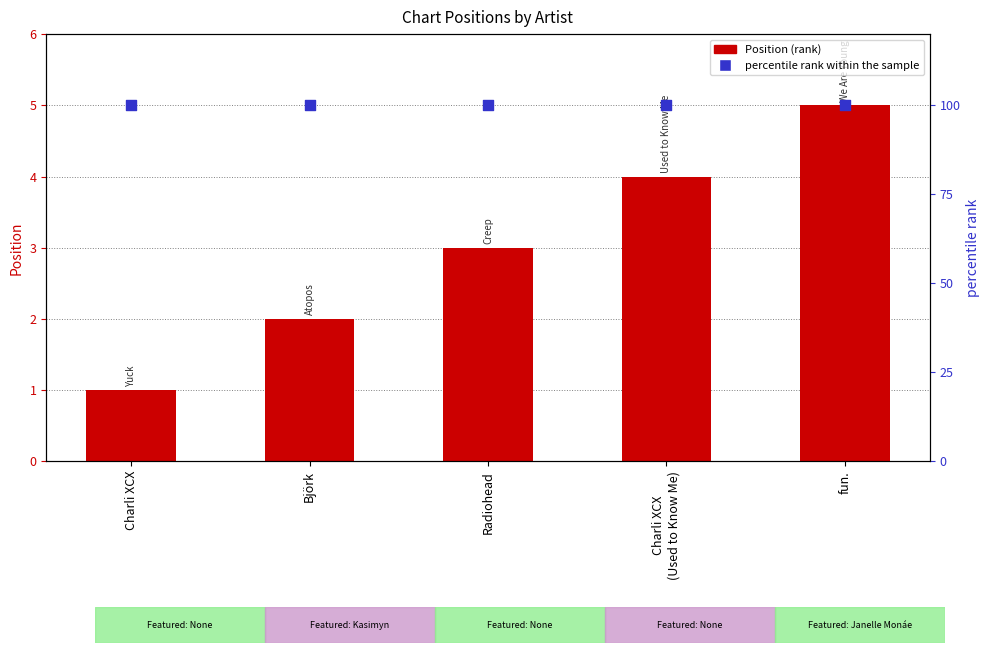

What is the total value across all series at Björk?

102